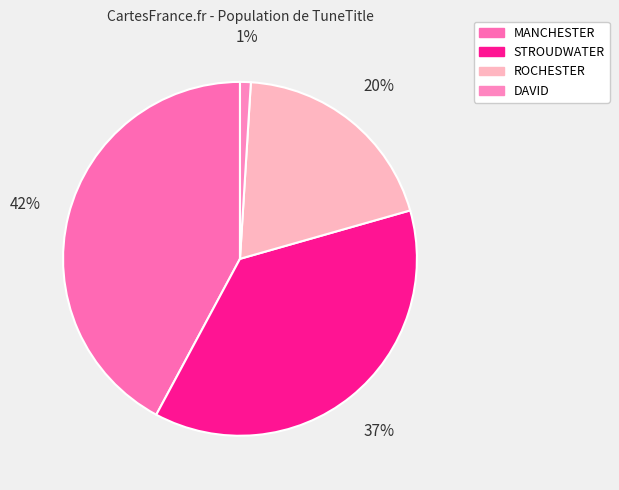

Do ROCHESTER and STROUDWATER together represent more than half of the pie?

Yes